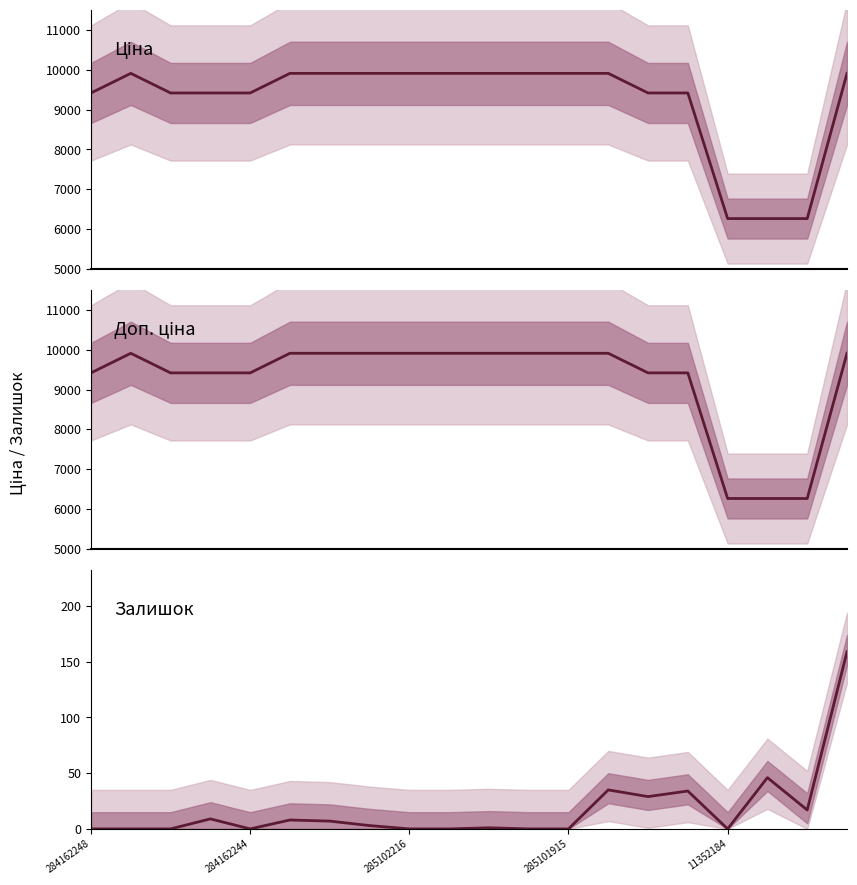

What is the maximum value for Ціна?

9908.5